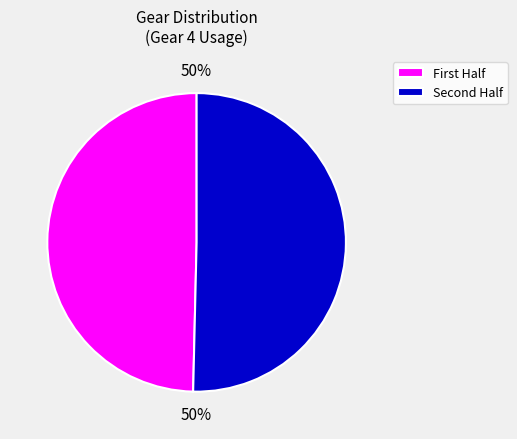

To the nearest percent, what is the average slice percentage?

50%